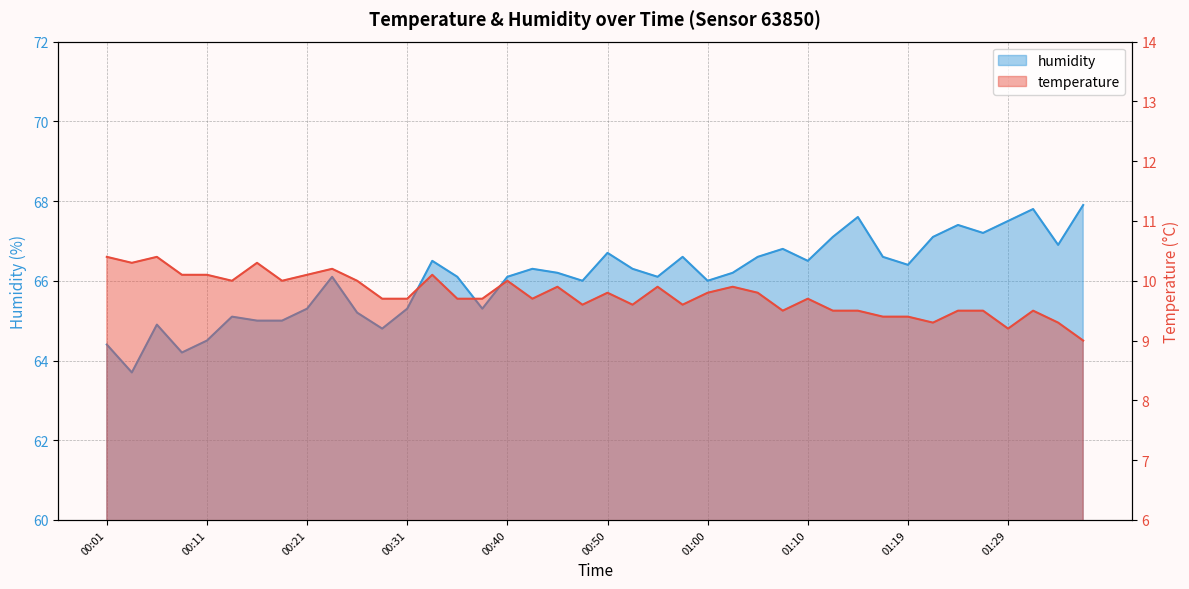

Reading left to right, what are all the values shown in this chart?

temperature: 10.4	10.3	10.4	10.1	10.1	10.0	10.3	10.0	10.1	10.2	10.0	9.7	9.7	10.1	9.7	9.7	10.0	9.7	9.9	9.6	9.8	9.6	9.9	9.6	9.8	9.9	9.8	9.5	9.7	9.5	9.5	9.4	9.4	9.3	9.5	9.5	9.2	9.5	9.3	9.0
humidity: 64.4	63.7	64.9	64.2	64.5	65.1	65.0	65.0	65.3	66.1	65.2	64.8	65.3	66.5	66.1	65.3	66.1	66.3	66.2	66.0	66.7	66.3	66.1	66.6	66.0	66.2	66.6	66.8	66.5	67.1	67.6	66.6	66.4	67.1	67.4	67.2	67.5	67.8	66.9	67.9